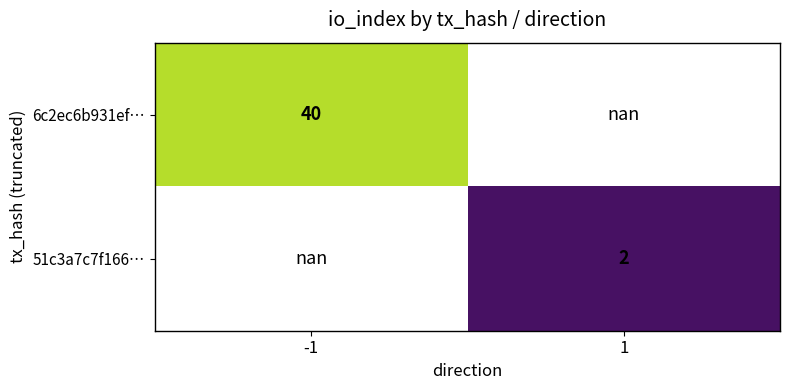

Count the number of data series in this chart.

2